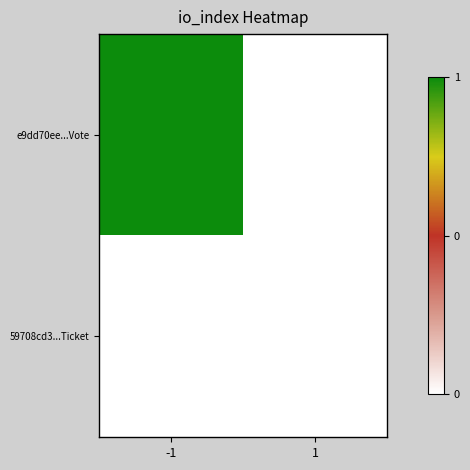

Reading left to right, transcribe all the data shown in this chart.

e9dd70ee...Vote: -1=1	1=0
59708cd3...Ticket: -1=0	1=0